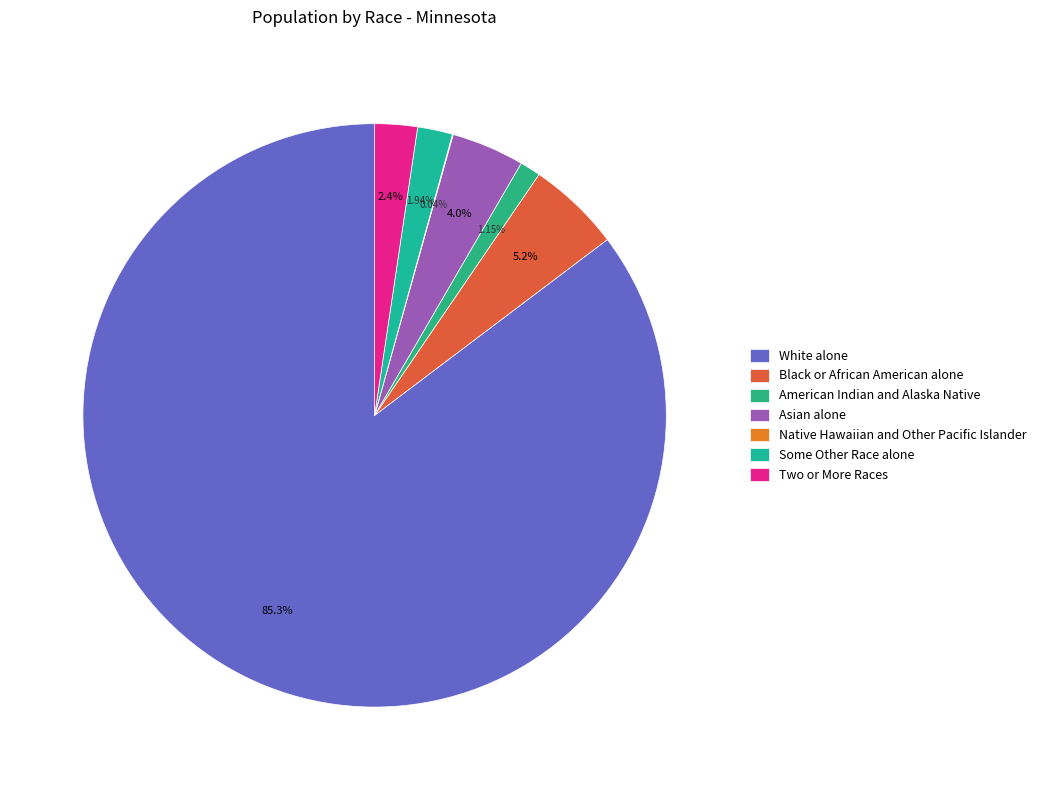

How many segments does this pie chart have?

7